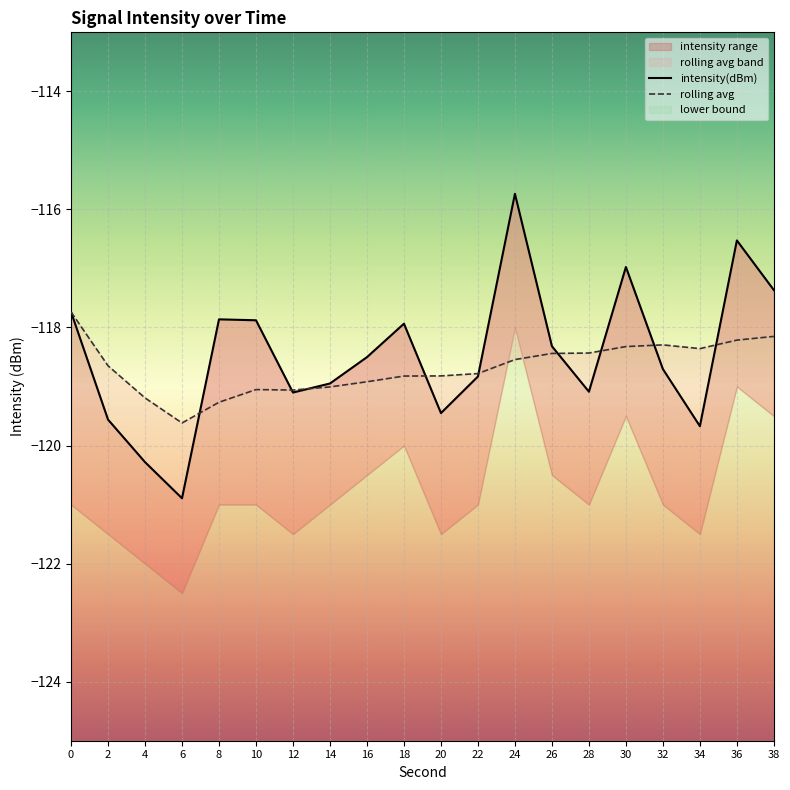

At which label does rolling avg reach its minimum?

6